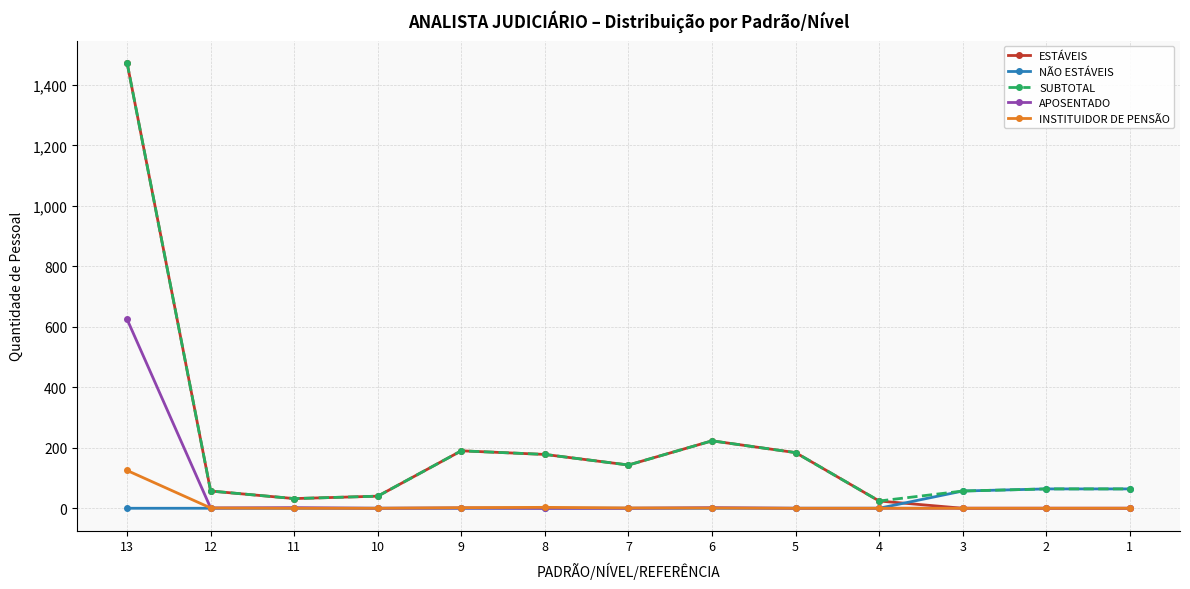

True or false: SUBTOTAL has more than 1 points higher than both neighbors.

True